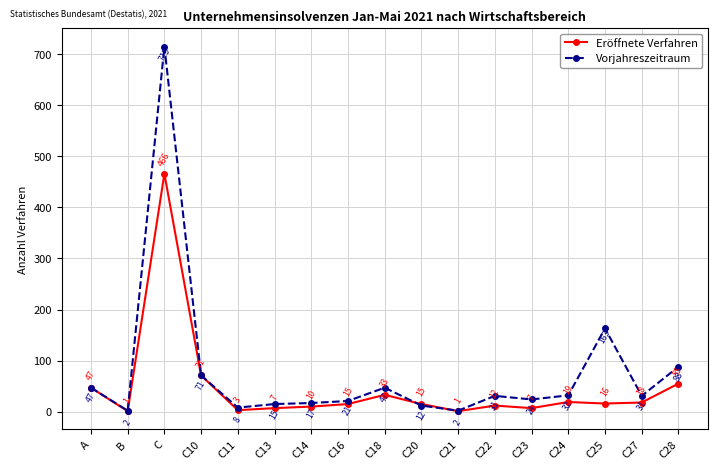

Reading left to right, transcribe all the data shown in this chart.

Eröffnete Verfahren: 47	1	466	71	3	7	10	15	33	15	1	12	7	19	16	18	55
Vorjahreszeitraum: 47	2	715	71	8	15	17	21	47	12	2	31	24	32	163	31	88